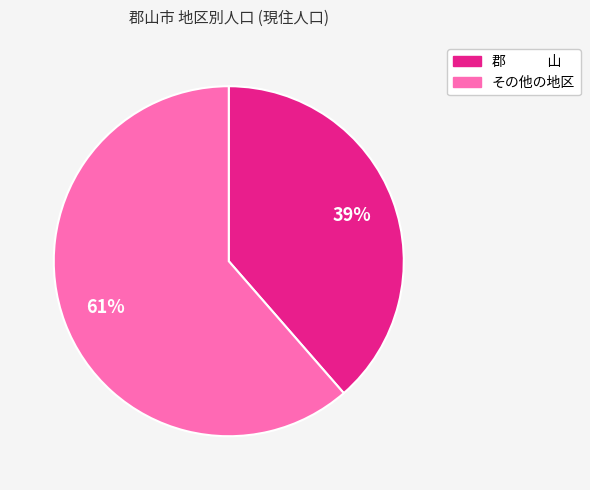

To the nearest percent, what is the average slice percentage?

50%